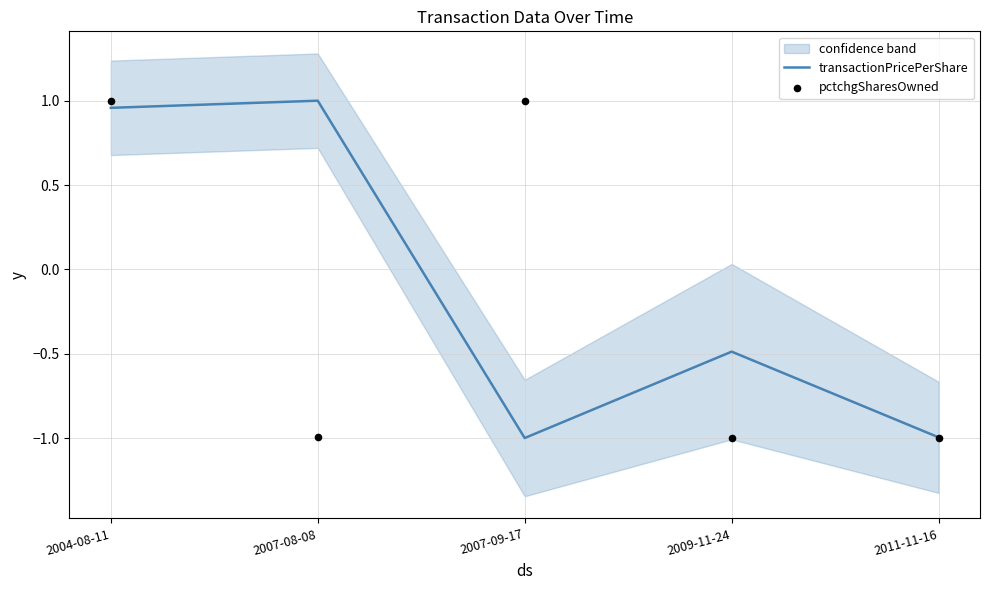

Which series has the largest Y range (max minus min)?

transactionPricePerShare